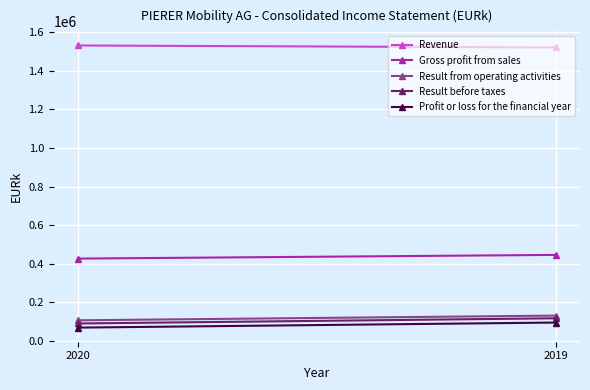

Where is Result from operating activities nearest to the value 119473?

2020